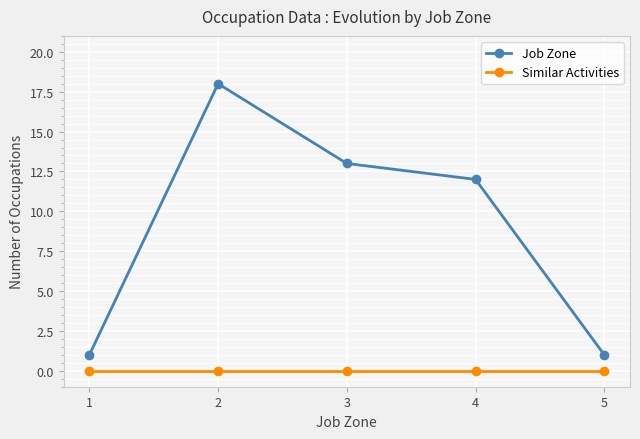

What is the difference between the highest and lowest values at 3?

13